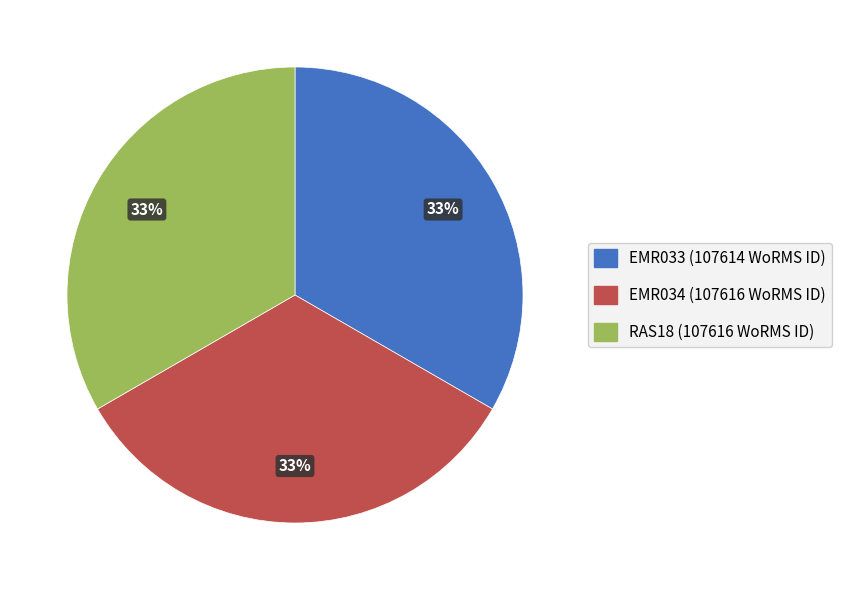

To the nearest percent, what is the average slice percentage?

33%